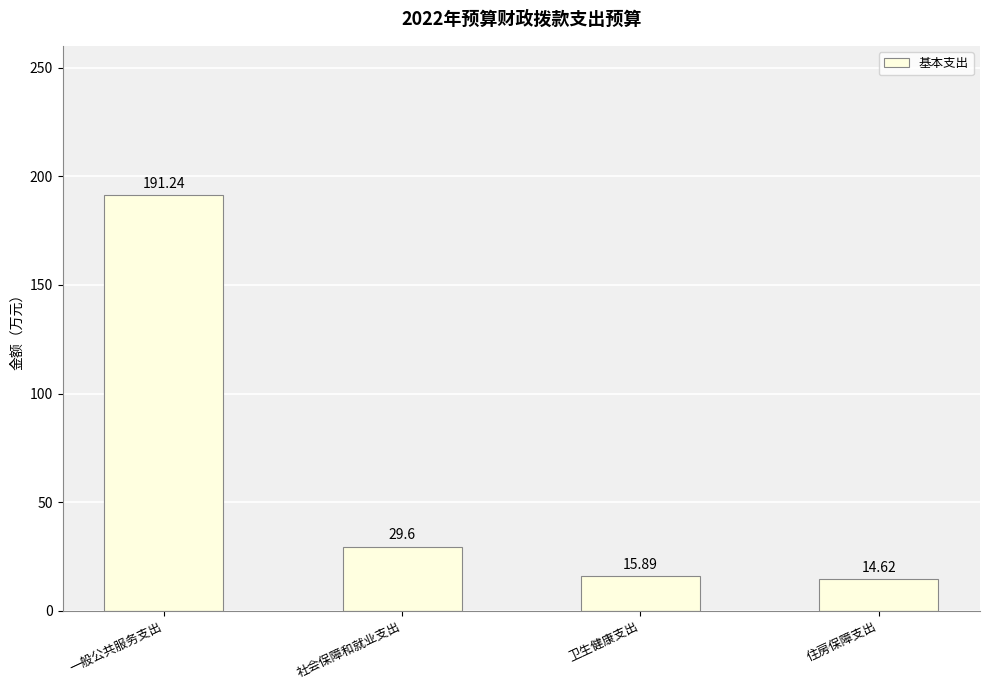

Reading left to right, list all the values displayed in this chart.

191.2	29.6	15.9	14.6